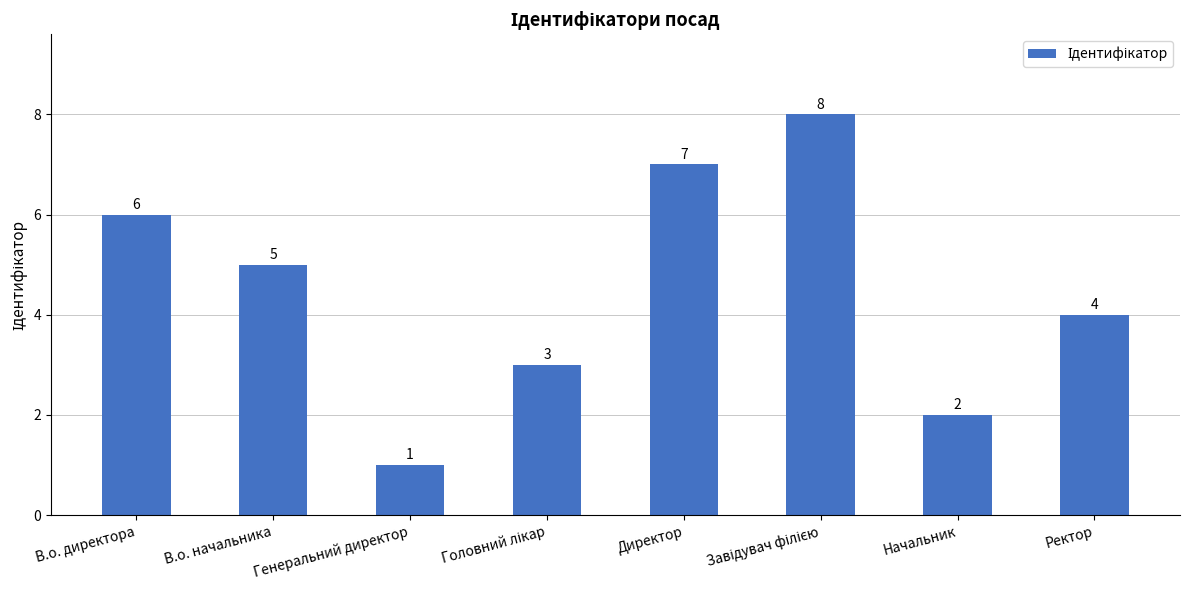

What value does the data have at Ректор?

4